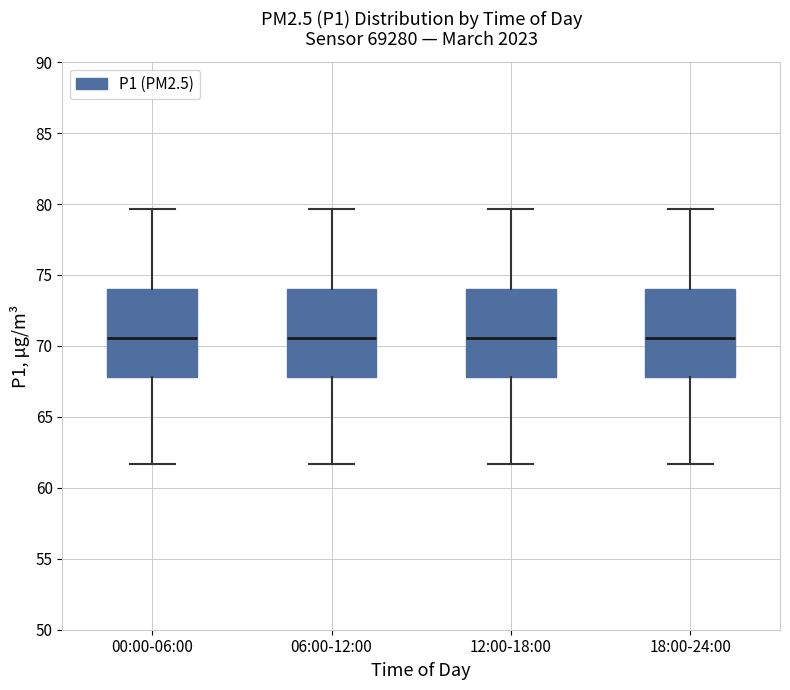

Reading left to right, read every box against the y-axis: the position of its median line, the range the box covers, and the ends of its whiskers. The values are not printed on the chart, so give them approximately, as read against the axis.

00:00-06:00: median 70.5, box 68.0 to 74.0, whiskers 61.5 to 79.5
06:00-12:00: median 70.5, box 68.0 to 74.0, whiskers 61.5 to 79.5
12:00-18:00: median 70.5, box 68.0 to 74.0, whiskers 61.5 to 79.5
18:00-24:00: median 70.5, box 68.0 to 74.0, whiskers 61.5 to 79.5